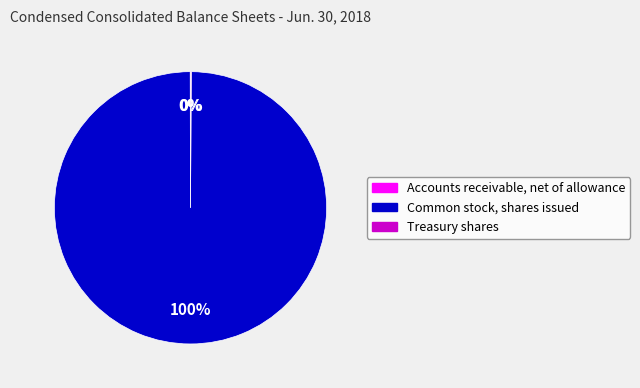

To the nearest percent, what is the average slice percentage?

33%